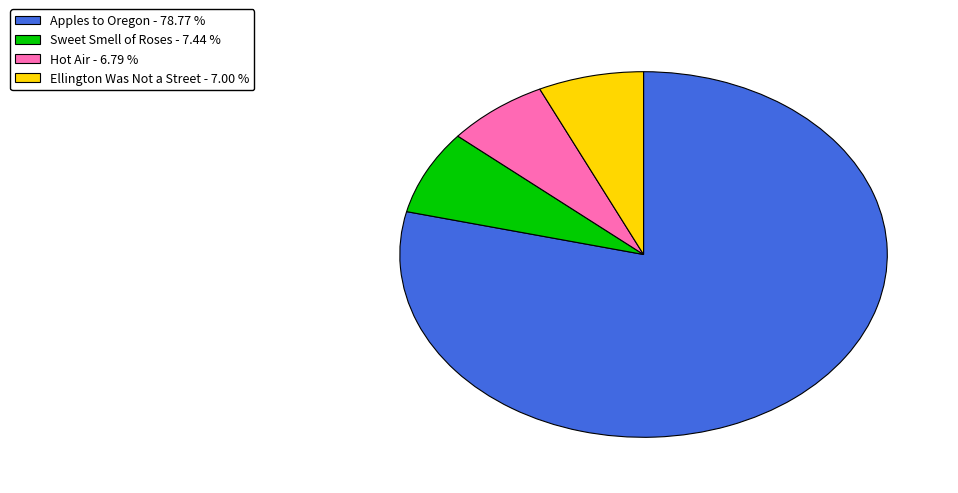

Which category has the biggest portion of the pie?

Apples to Oregon